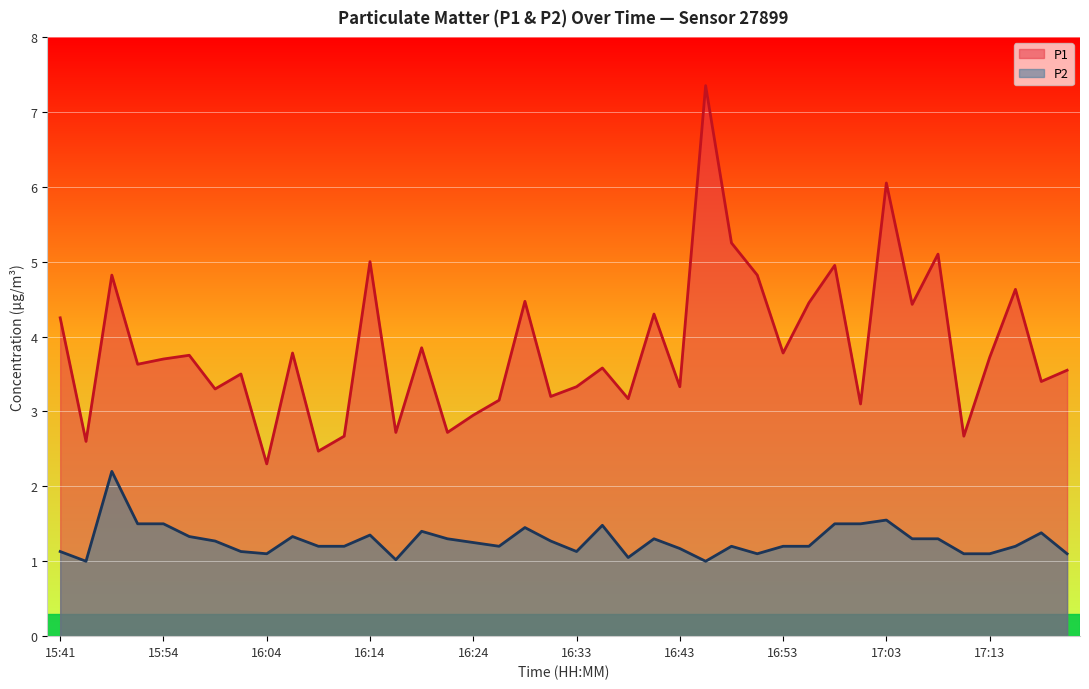

In P2, how many points are higher than both neighbors (excluding endpoints)?

10